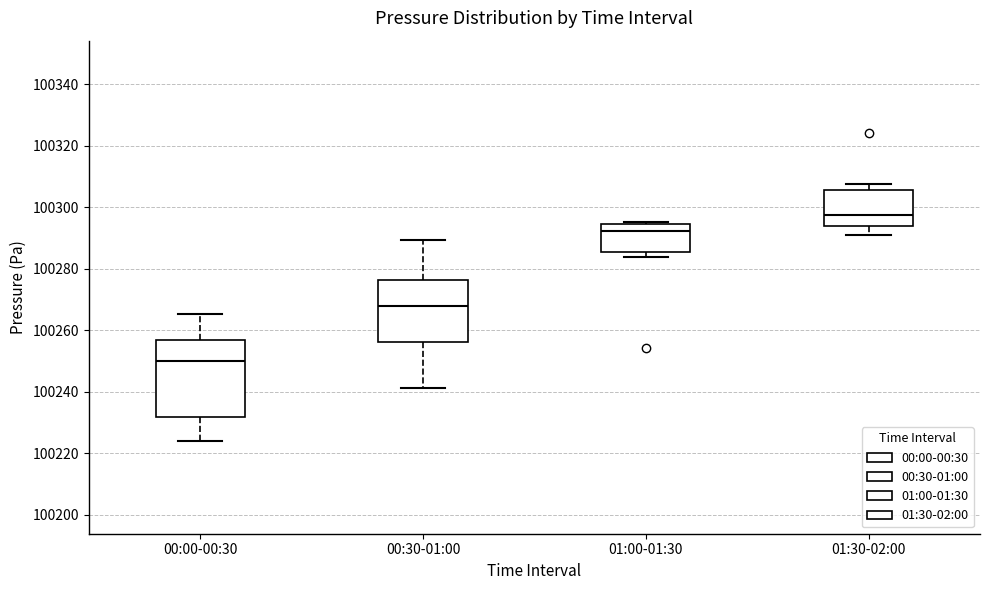

Which box's median line is the lowest?

00:00-00:30